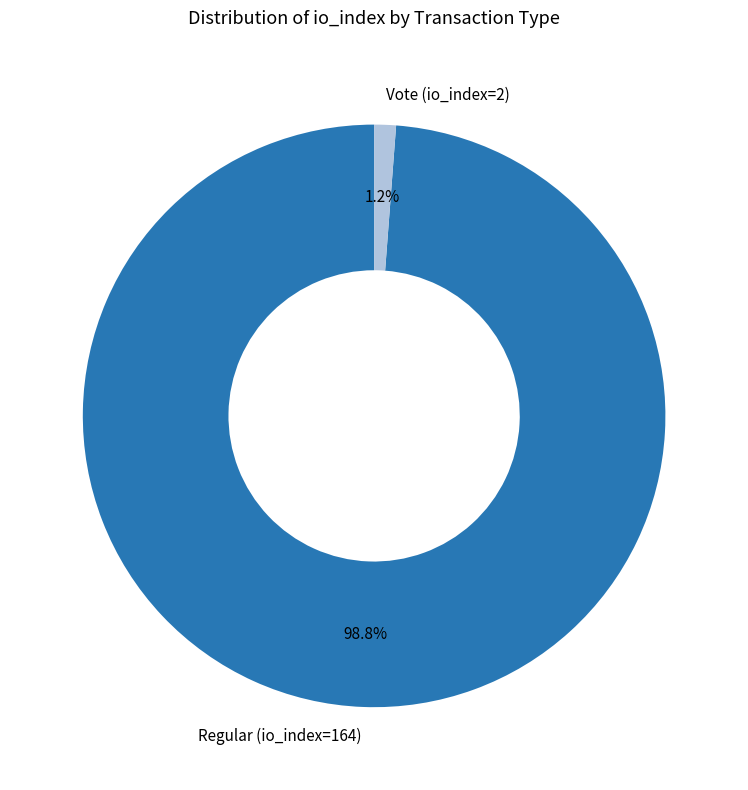

How many segments does this pie chart have?

2